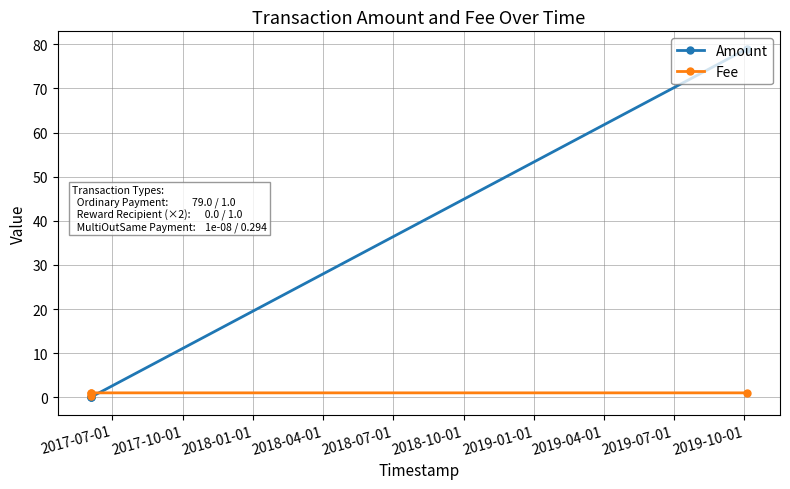

Which series has the largest total across all categories?

Amount